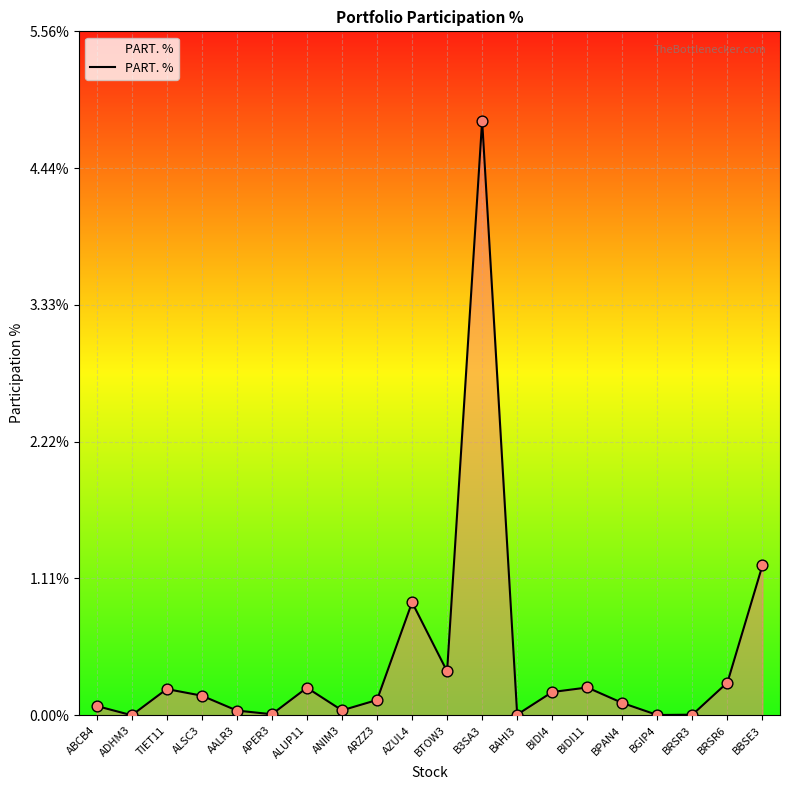

Approximately how many times larger is the value at BPAN4 compared to BBSE3?

0.1